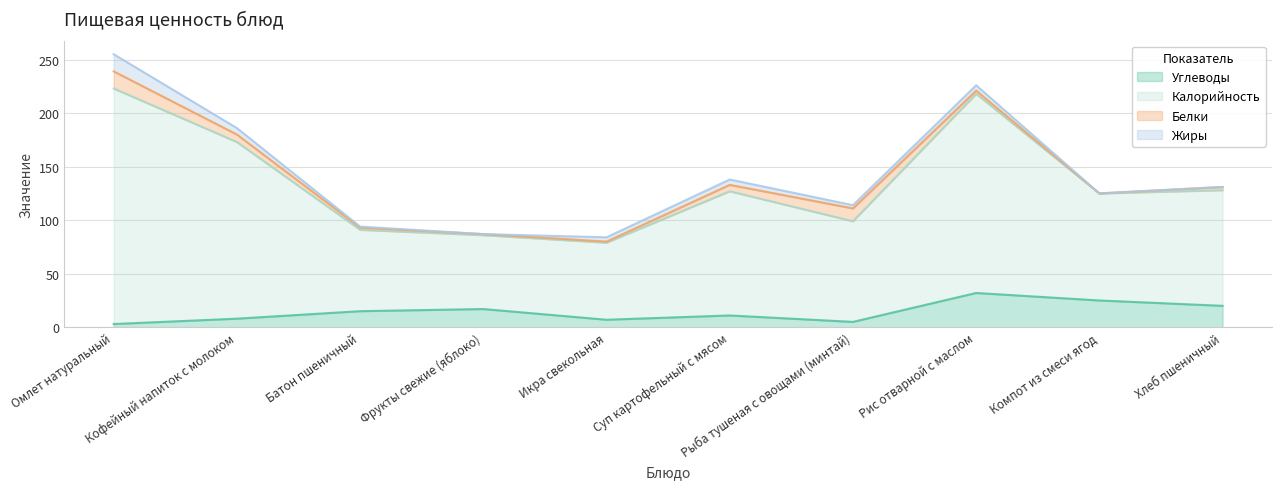

Count the number of categories in the chart.

10